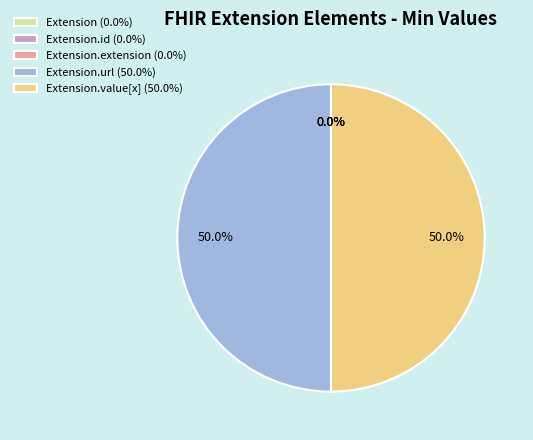

Is there any slice that represents more than half of the pie?

No